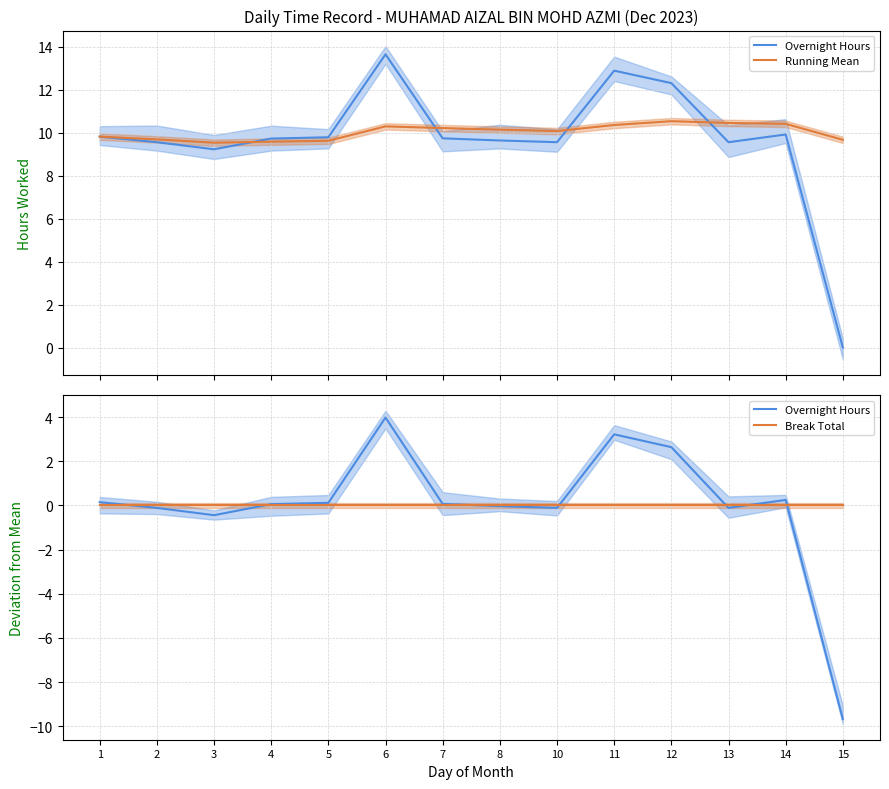

At which category does Overnight Hours reach its first local peak?

6